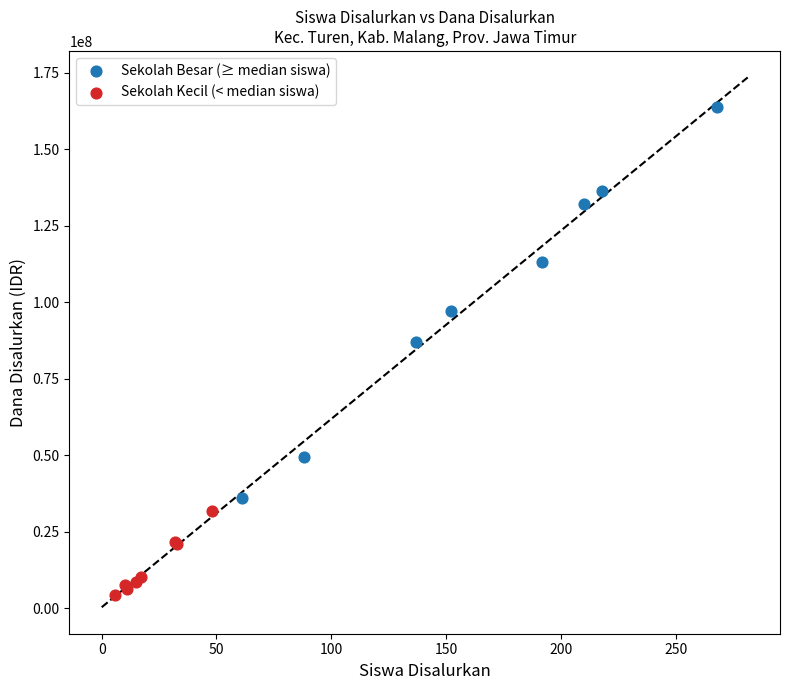

Which series has the widest spread of Y values?

Sekolah Besar (≥ median siswa)